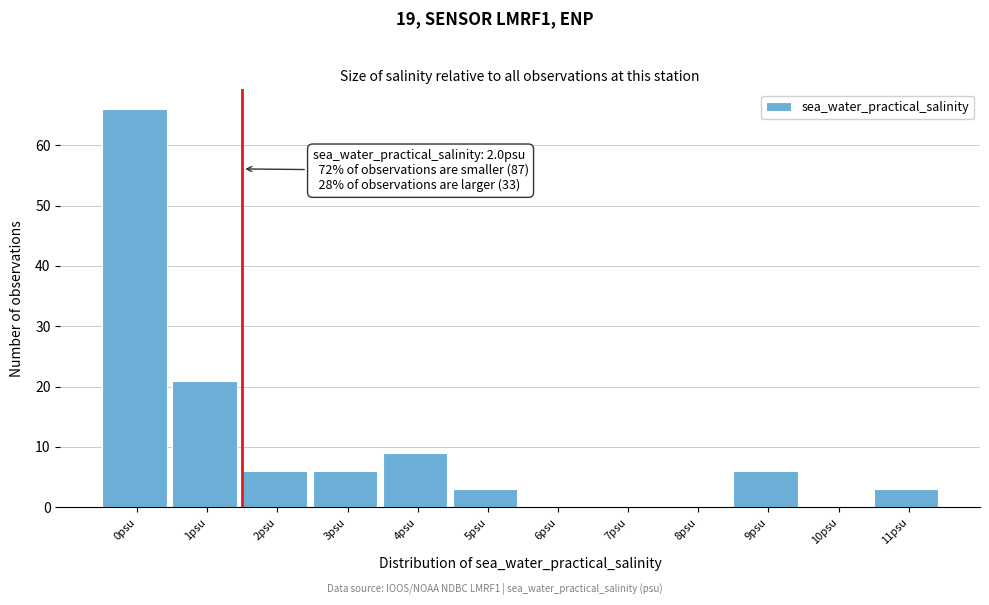

Reading left to right, transcribe all the data shown in this chart.

0psu=66	1psu=21	2psu=6	3psu=6	4psu=9	5psu=3	6psu=0	7psu=0	8psu=0	9psu=6	10psu=0	11psu=3